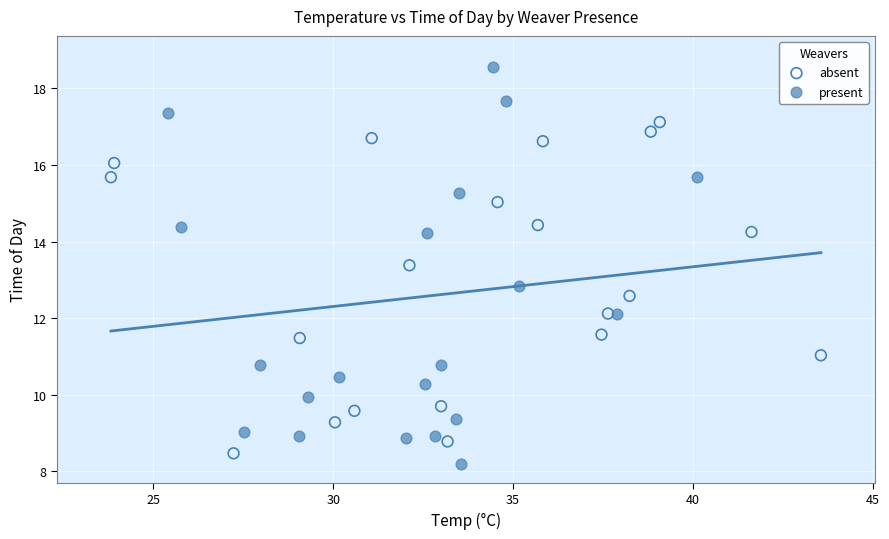

Which series reaches the minimum Y coordinate?

present